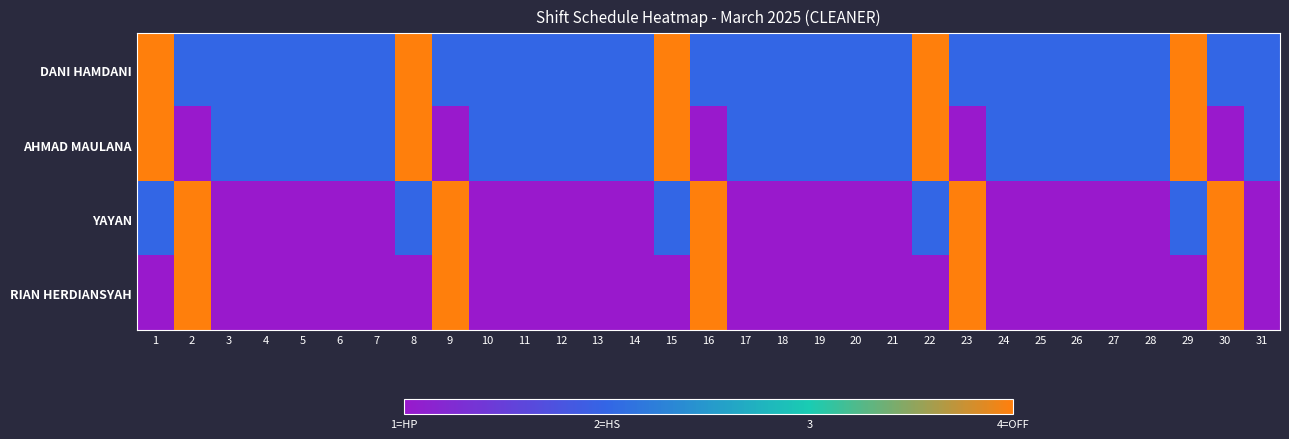

At which category does the chart reach its peak across all series?

1